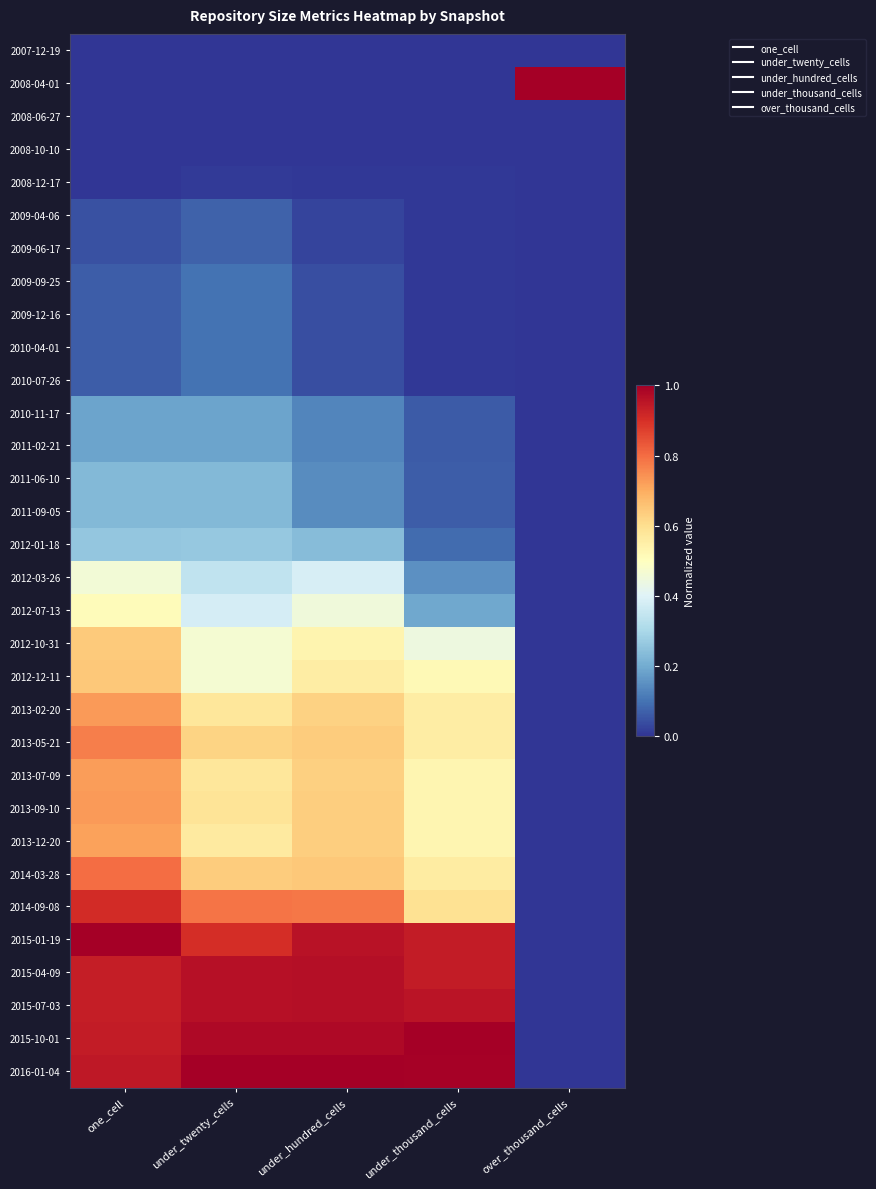

What is the greatest value displayed?

1.0